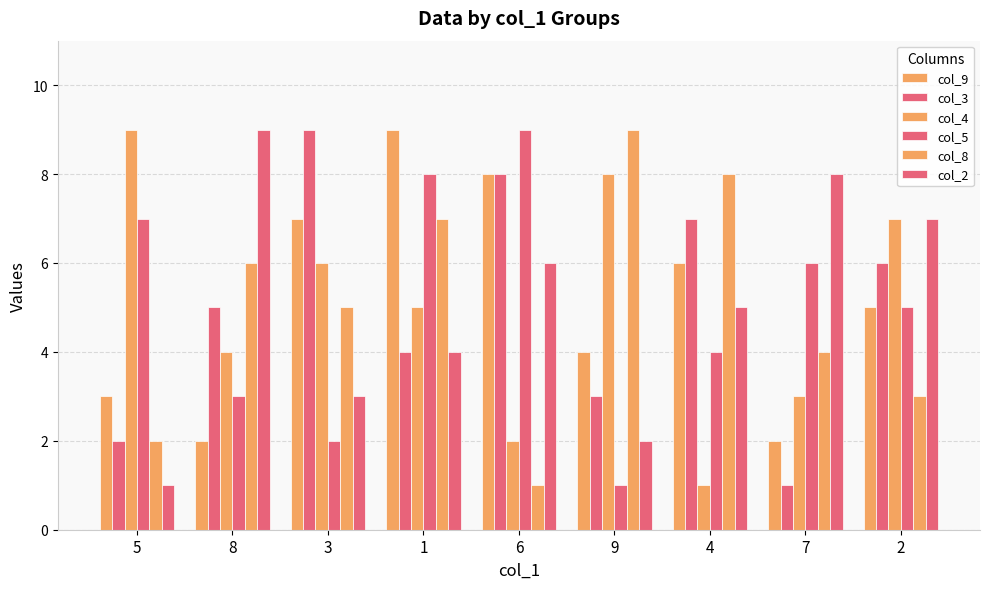

What is the total value across all series at 6?

34